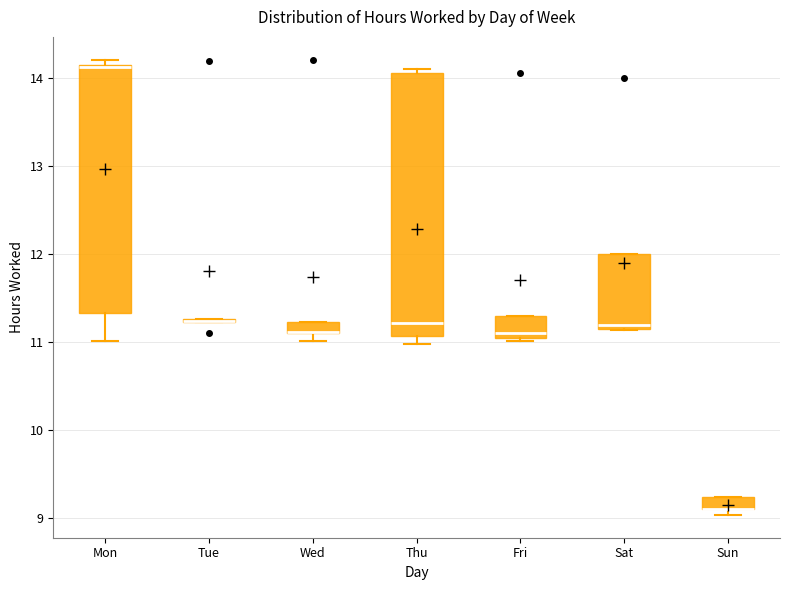

Where is the lower edge of the box for Mon on the y-axis? The values are not printed on the chart, so give them approximately, as read against the axis.

11.3